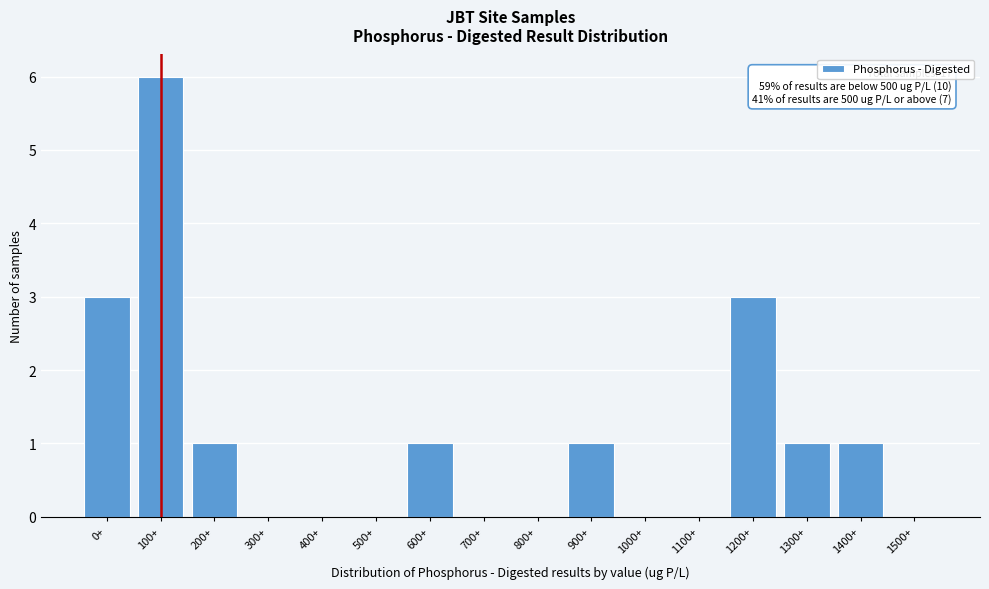

Reading left to right, transcribe all the data shown in this chart.

0+=3	100+=6	200+=1	300+=0	400+=0	500+=0	600+=1	700+=0	800+=0	900+=1	1000+=0	1100+=0	1200+=3	1300+=1	1400+=1	1500+=0